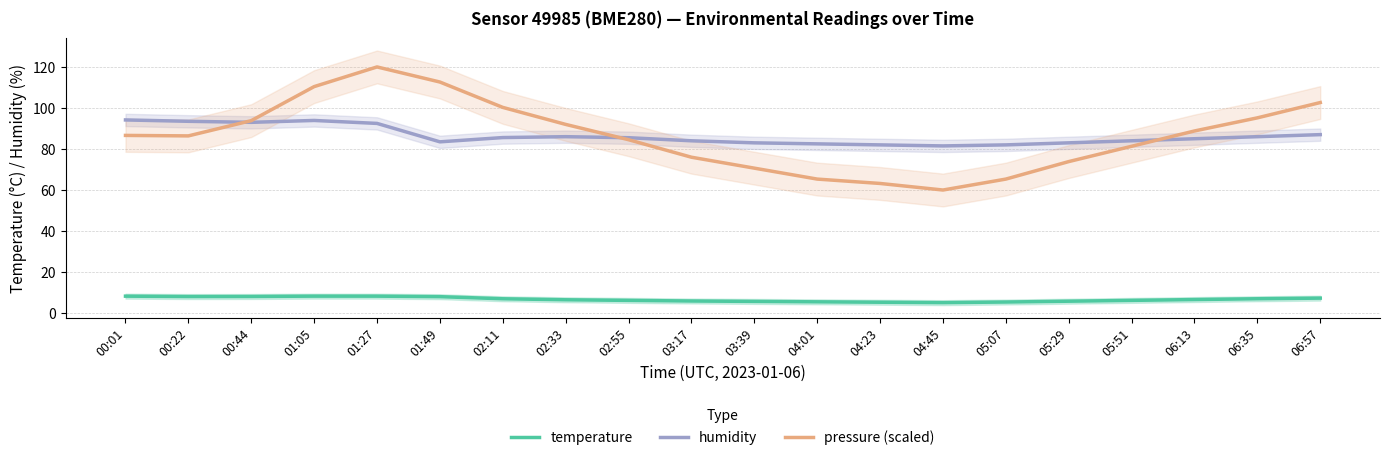

Reading right to left, what are all the values shown in this chart?

temperature: 06:57=7.3	06:35=7.0	06:13=6.6	05:51=6.2	05:29=5.8	05:07=5.4	04:45=5.1	04:23=5.3	04:01=5.5	03:39=5.7	03:17=5.9	02:55=6.2	02:33=6.5	02:11=7.0	01:49=8.0	01:27=8.3	01:05=8.3	00:44=8.1	00:22=8.1	00:01=8.3
humidity: 06:57=87.0	06:35=86.0	06:13=85.0	05:51=84.0	05:29=83.0	05:07=82.0	04:45=81.5	04:23=82.0	04:01=82.5	03:39=83.0	03:17=84.0	02:55=85.5	02:33=86.0	02:11=85.6	01:49=83.5	01:27=92.5	01:05=93.9	00:44=93.0	00:22=93.5	00:01=94.2
pressure (scaled): 06:57=102.6	06:35=95.2	06:13=88.8	05:51=81.3	05:29=73.9	05:07=65.3	04:45=60.0	04:23=63.2	04:01=65.3	03:39=70.7	03:17=76.0	02:55=84.5	02:33=92.0	02:11=100.3	01:49=112.6	01:27=120.0	01:05=110.4	00:44=93.8	00:22=86.4	00:01=86.6